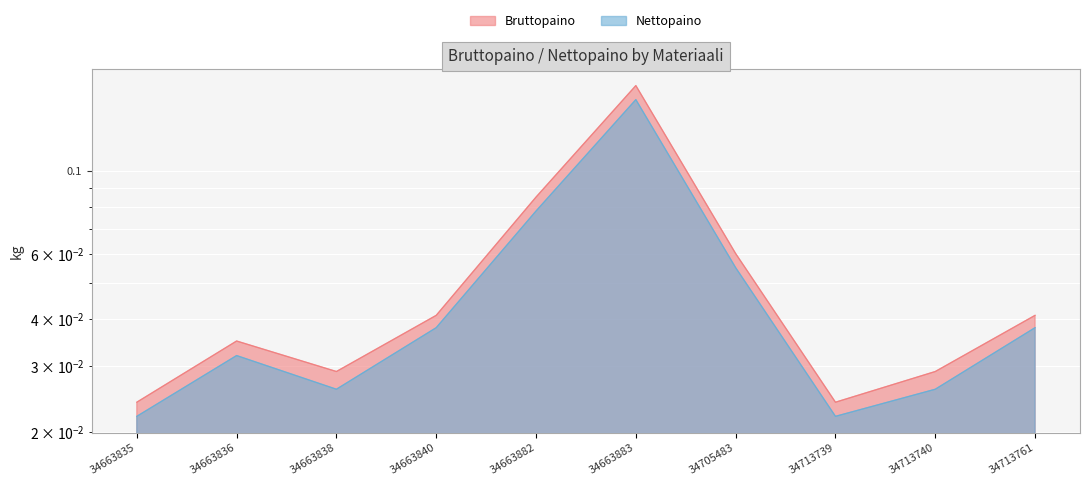

List the series in order of their peak value, lowest first.

Nettopaino, Bruttopaino